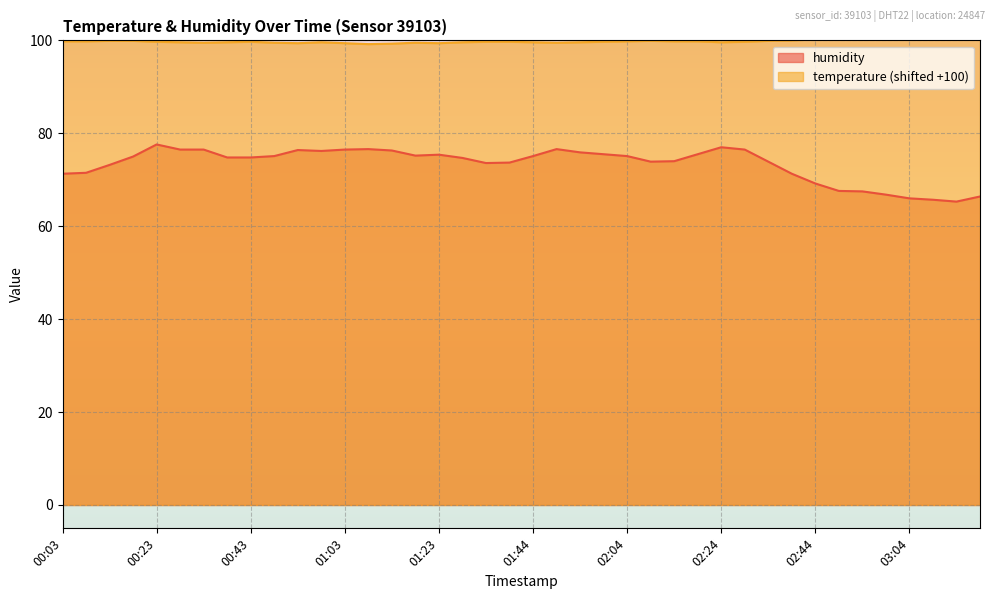

True or false: temperature has more than 0 interior local peaks.

True